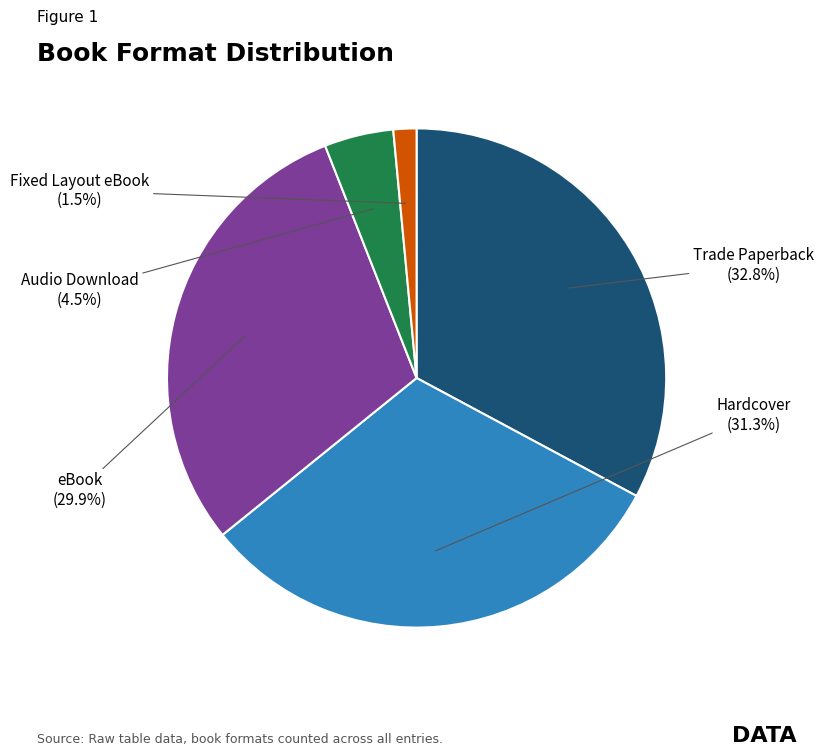

Is there a majority slice in this chart?

No